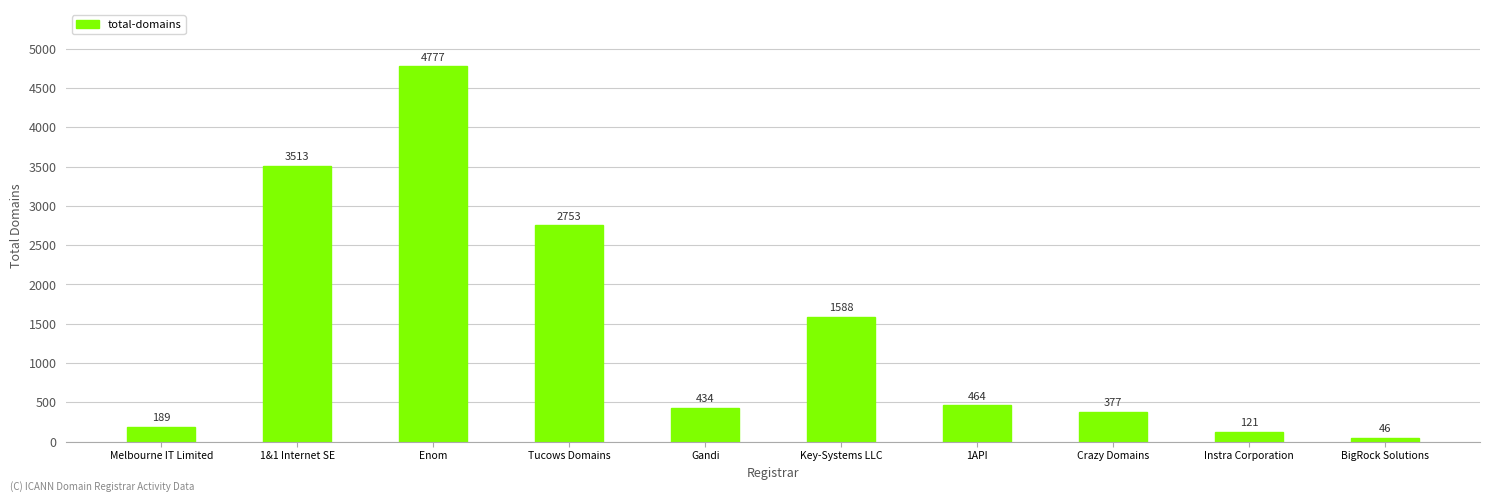

What is the minimum value shown in the chart?

46